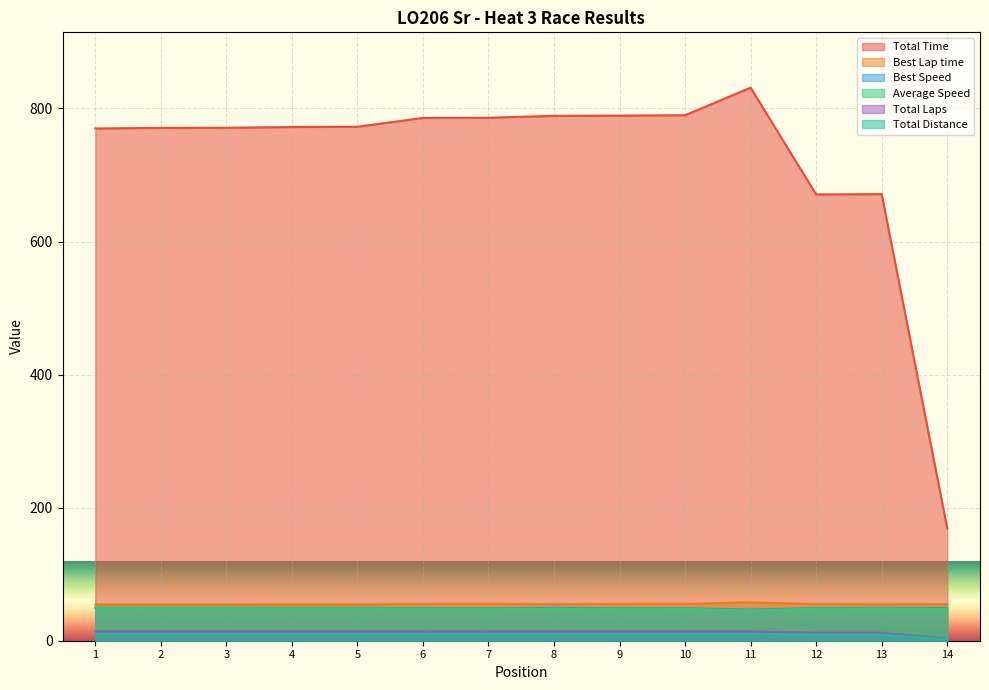

What is the difference between the Average Speed values at 2 and 11?

3.6